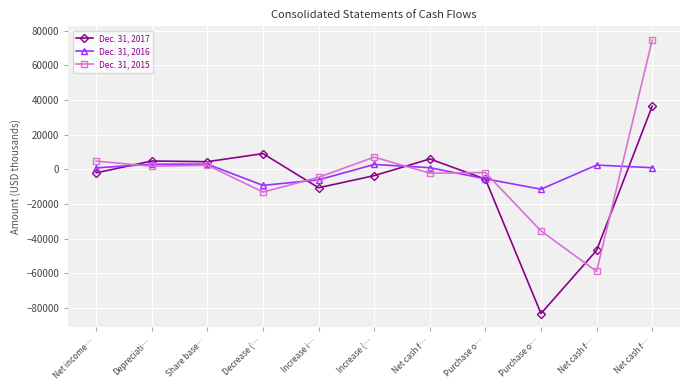

Between Purchase o… and Net cash f…, which series saw the biggest shift?

Dec. 31, 2015